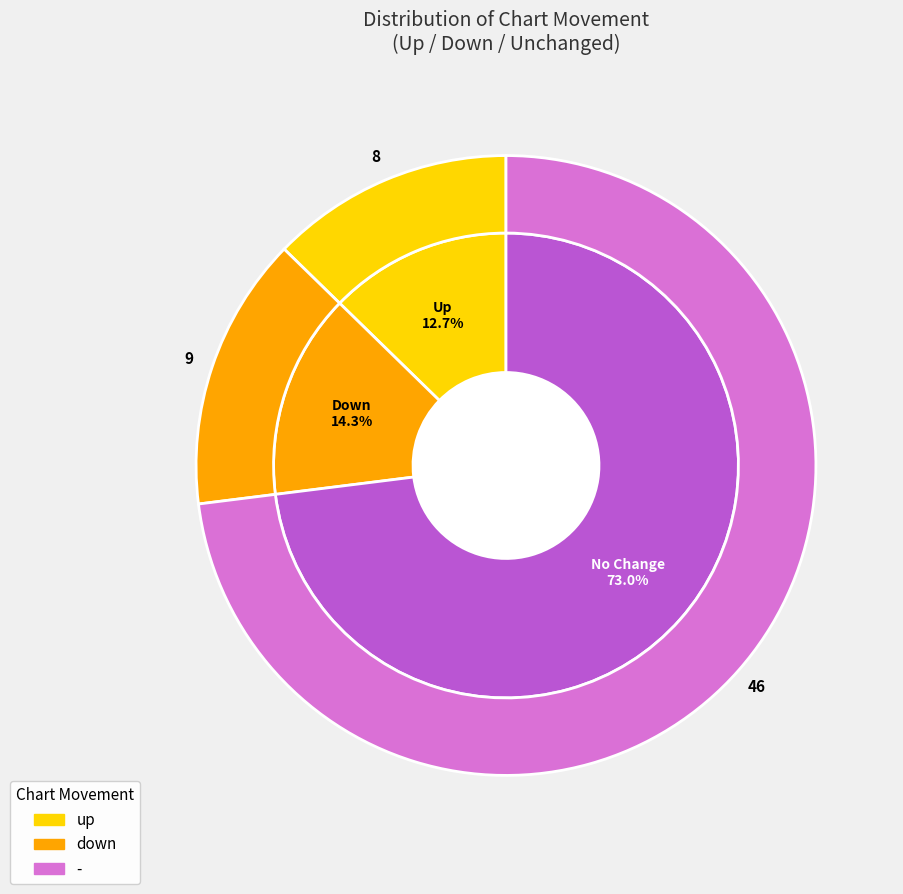

Which slice is the smallest?

up